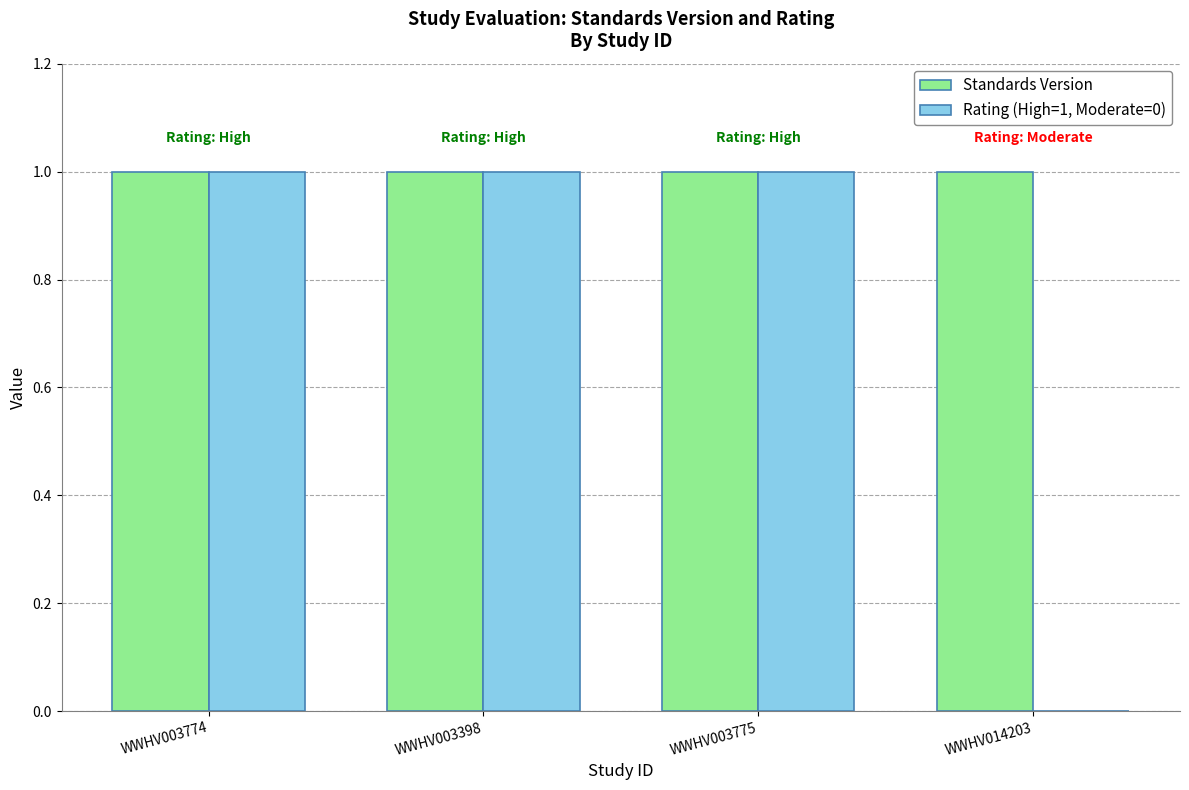

True or false: Rating (High=1, Moderate=0) has a value of -1 at WWHV014203.

False